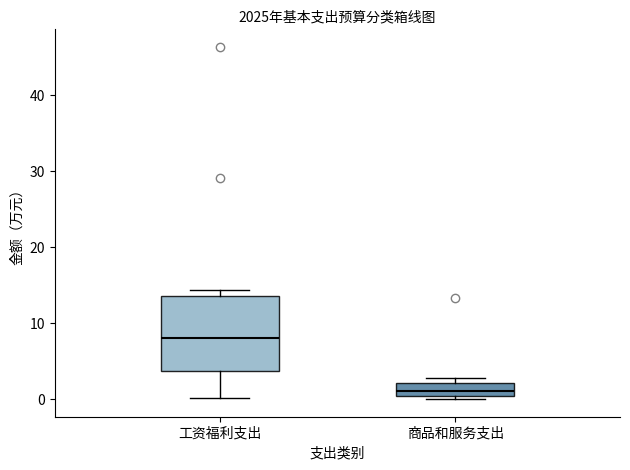

Which box has the highest median line?

工资福利支出